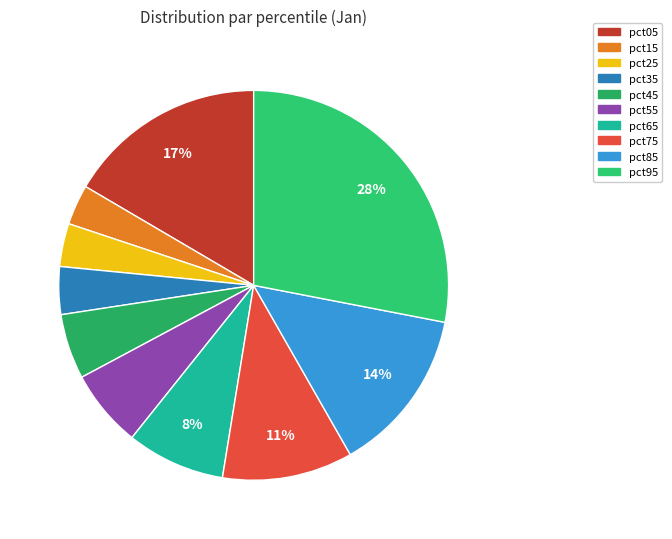

Is it true that pct15 is 17% of the pie?

False